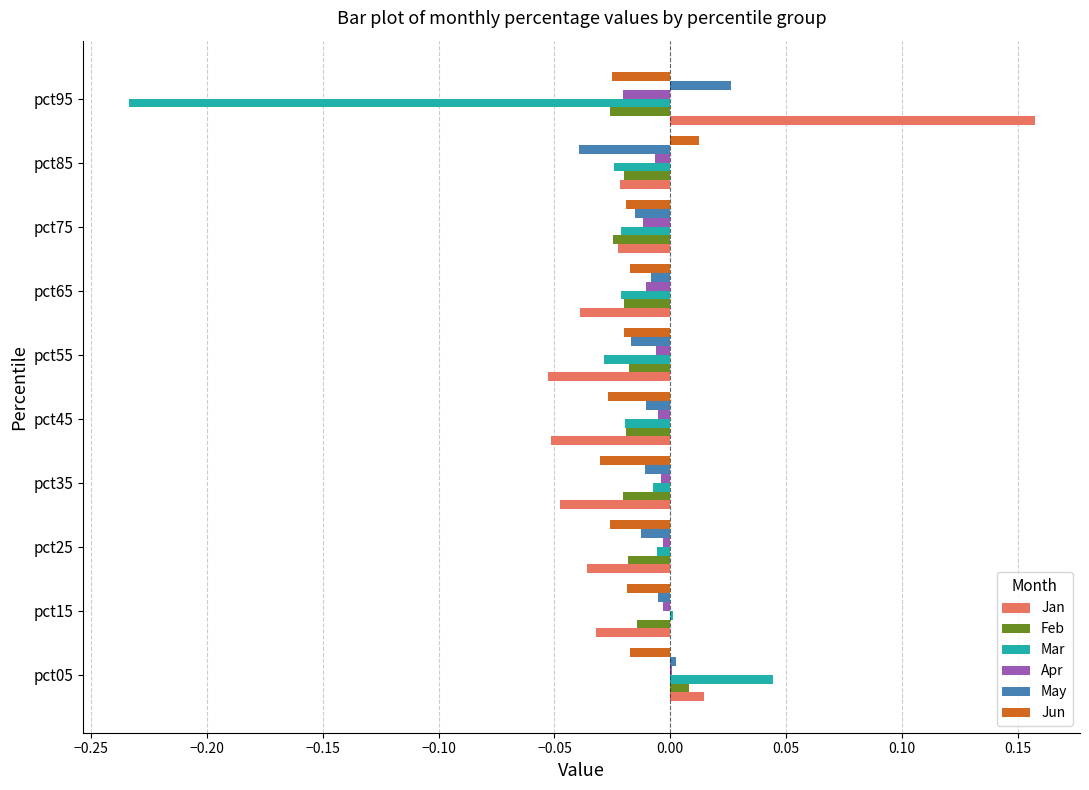

Between pct05 and pct85, which series saw the biggest shift?

Mar